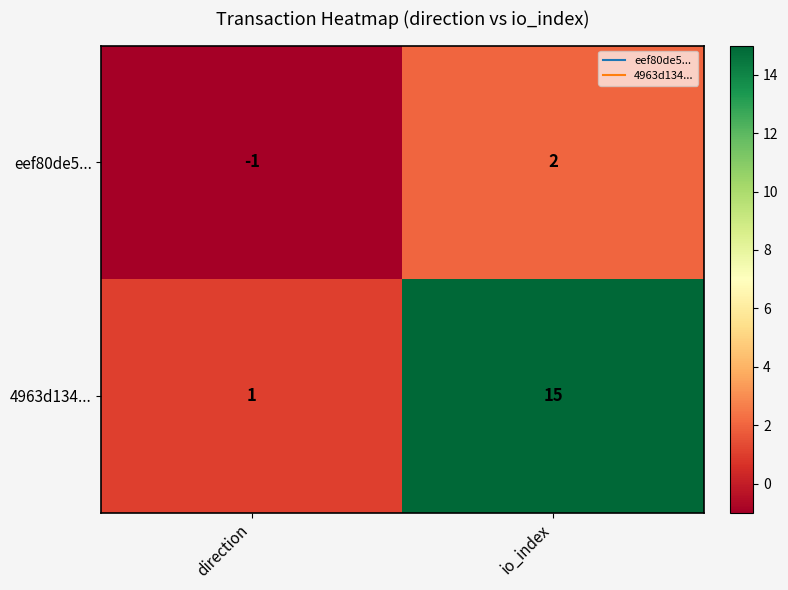

Rank the series at direction from highest to lowest value.

4963d134..., eef80de5...